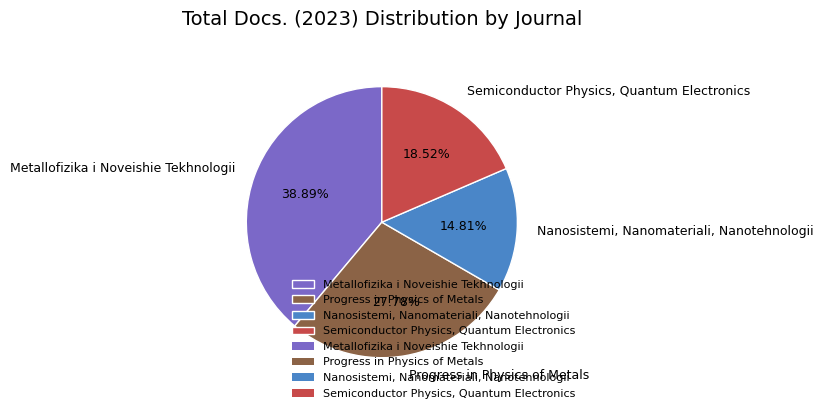

True or false: Nanosistemi, Nanomateriali, Nanotehnologii accounts for 28% of the total.

False